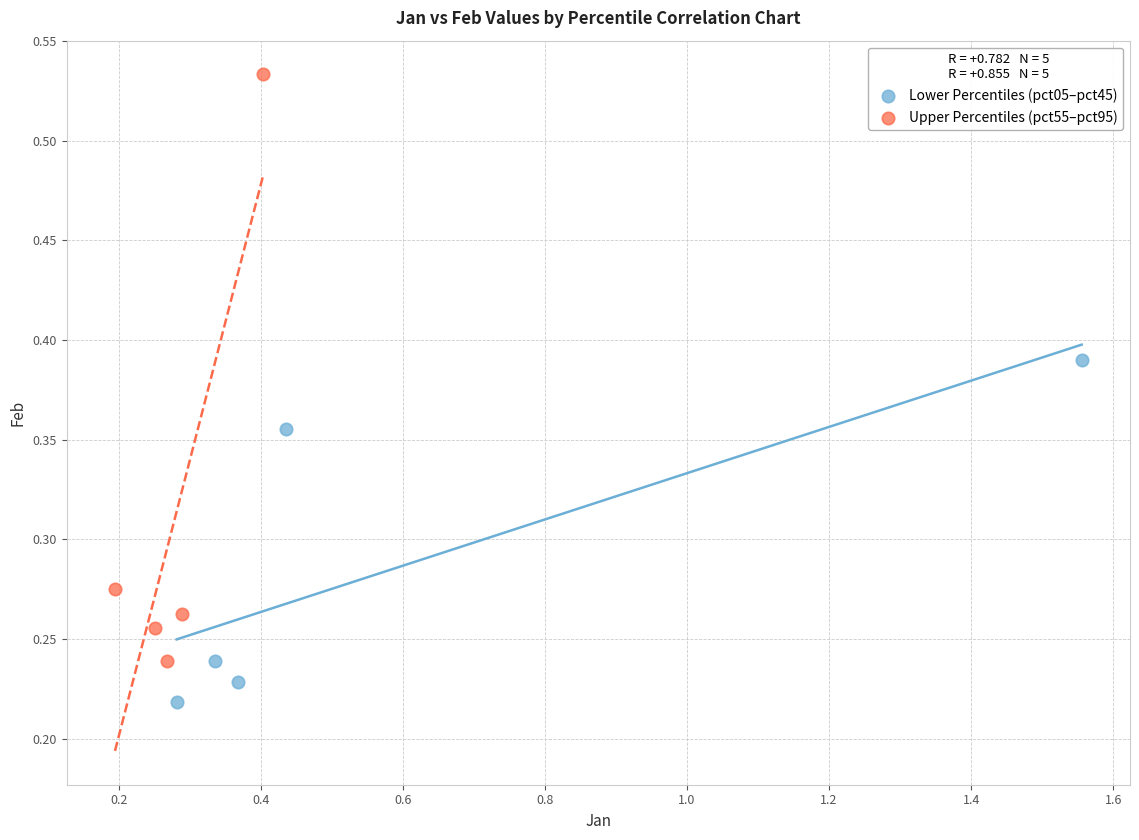

Which series contains the highest Y value?

Upper Percentiles (pct55–pct95)